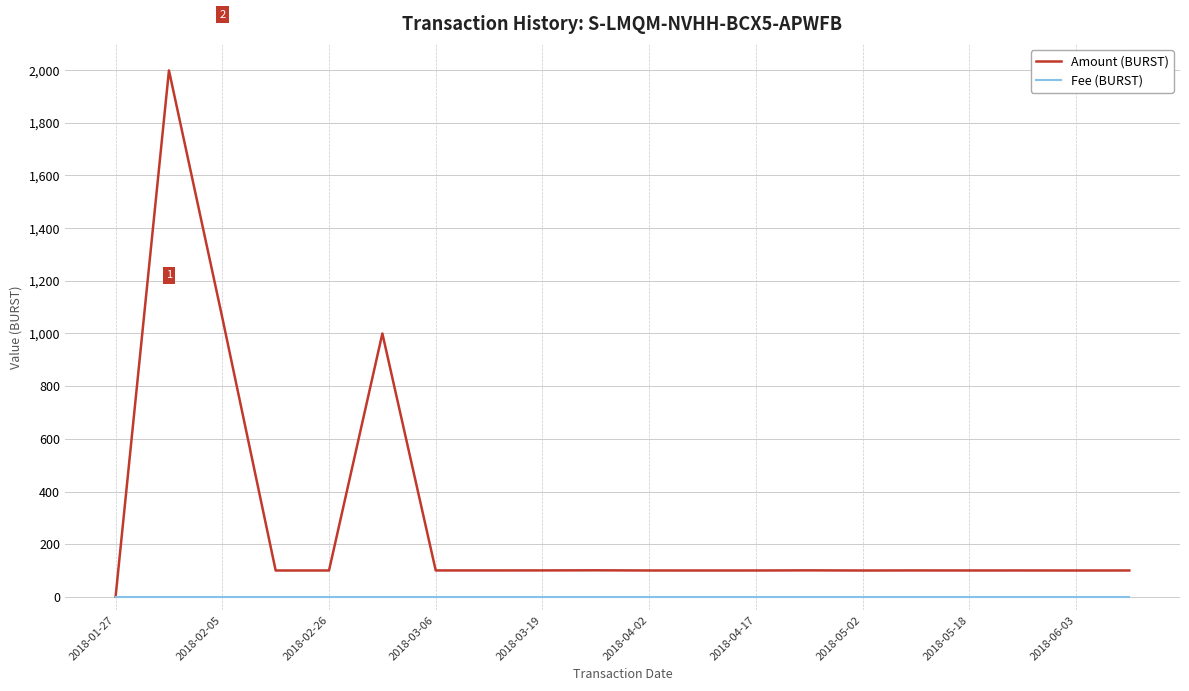

Which series has the largest range (max minus min)?

Amount (BURST)